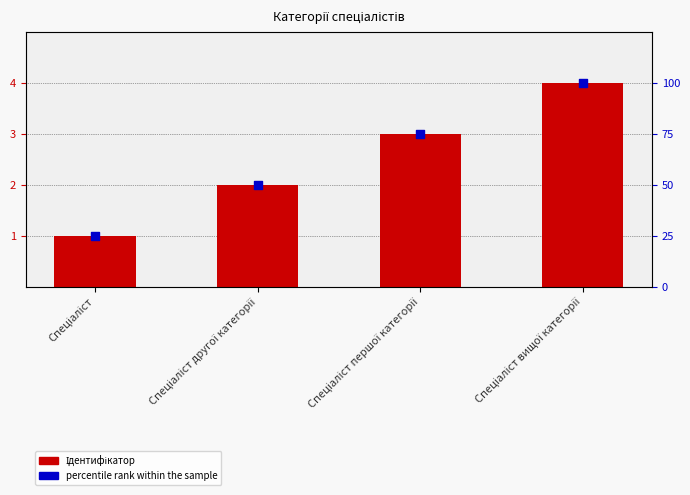

What are all the series names shown in the legend?

Ідентифікатор, percentile rank within the sample